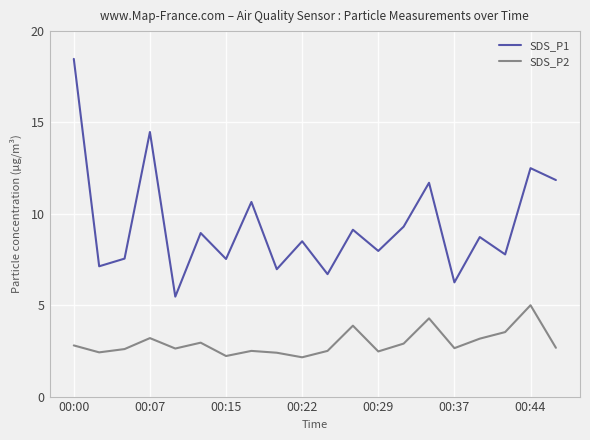

How many interior local peaks does the SDS_P2 series have?

6